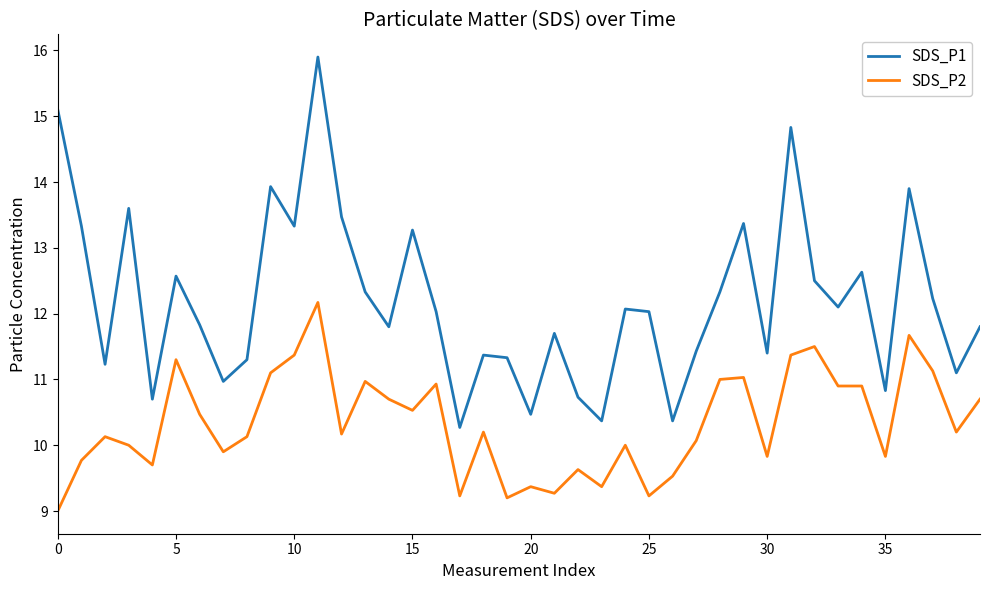

Which series has the largest range (max minus min)?

SDS_P1